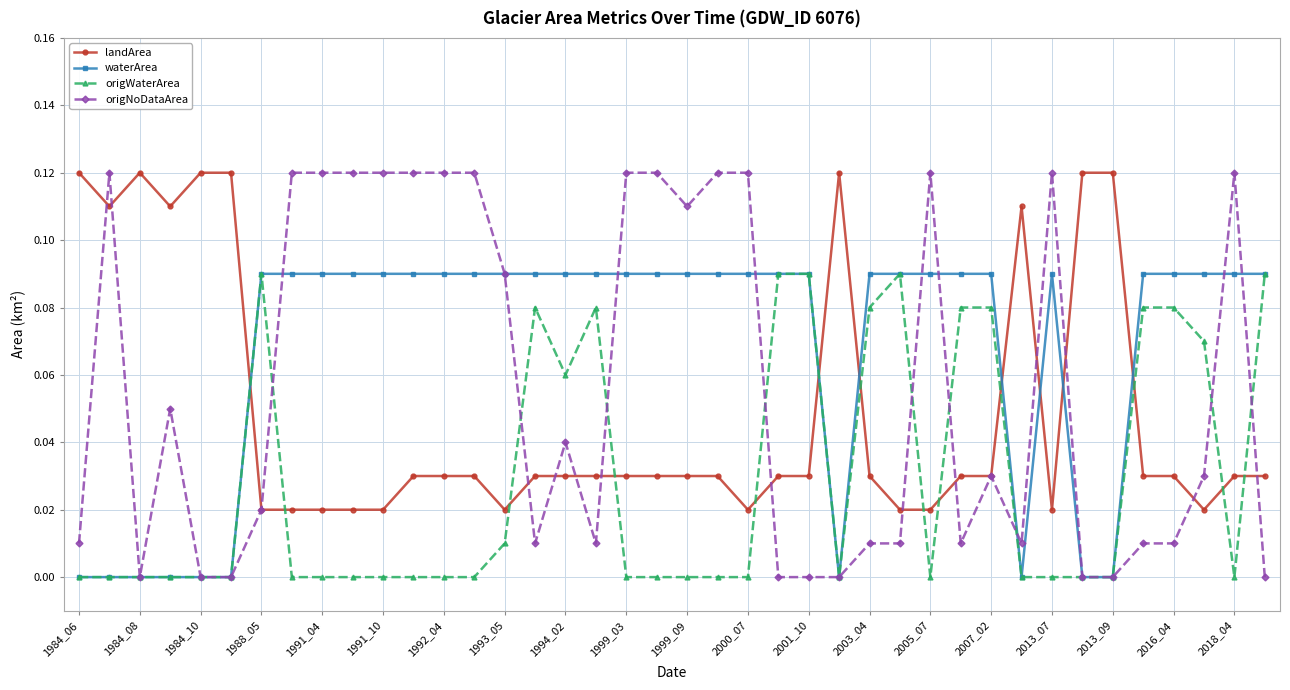

List the series in order of their overall mean, highest first.

waterArea, origNoDataArea, landArea, origWaterArea